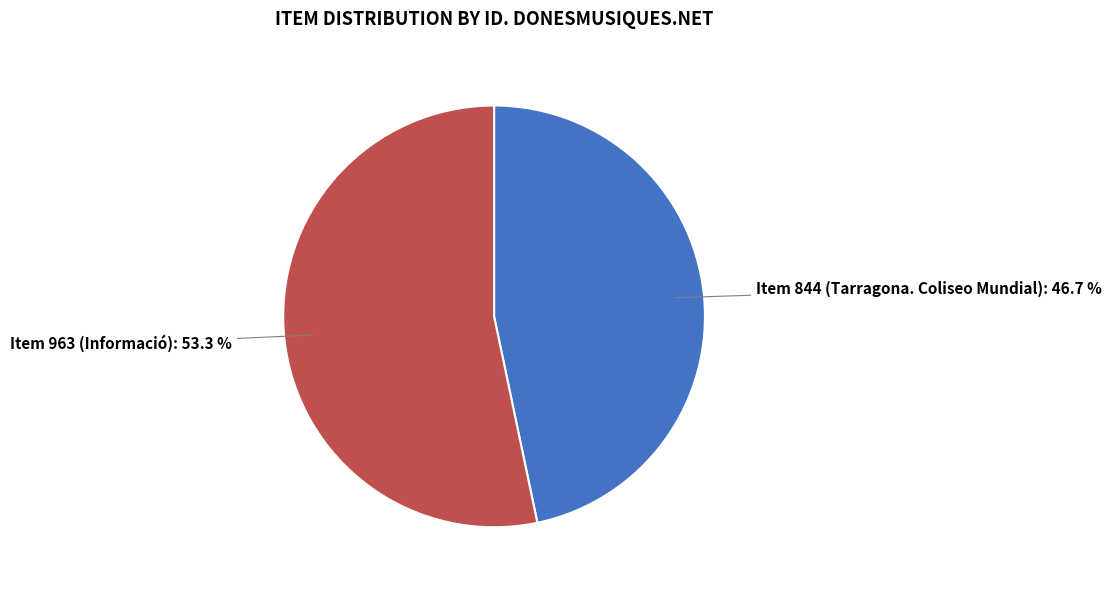

Is there a majority slice in this chart?

Yes